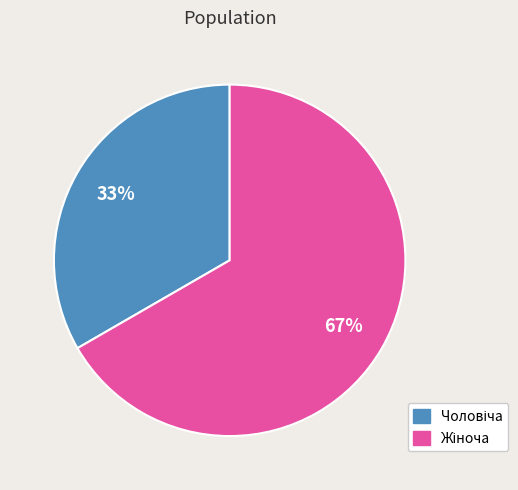

Is there any slice that represents more than half of the pie?

Yes